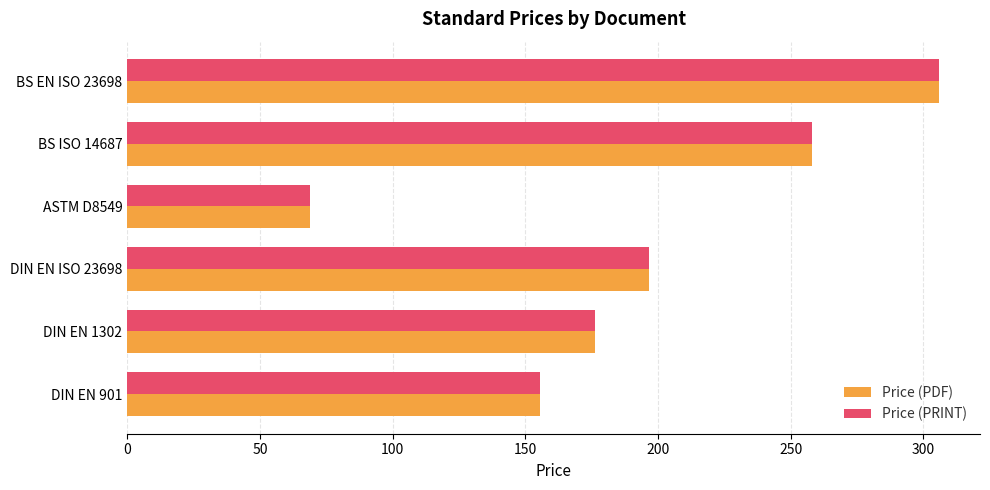

True or false: Price (PRINT) has a value of 312.8 at DIN EN ISO 23698.

False